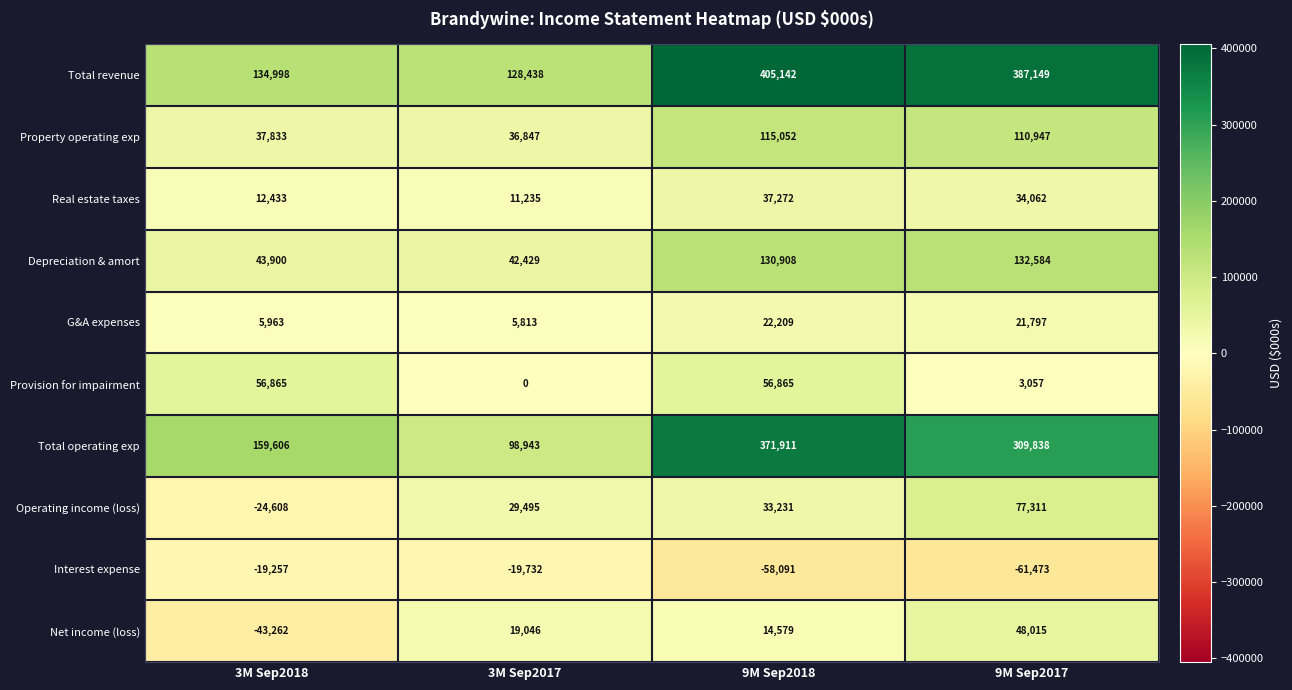

The Provision for impairment series shows 1309 at 9M Sep2017. True or false?

False